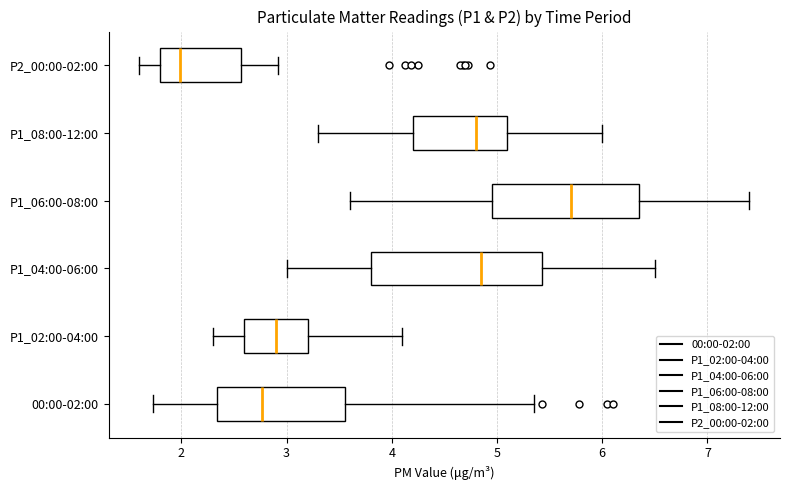

Reading bottom to top, transcribe this box plot: for each box, give where its median line is, the range the box spans, and where its two whiskers end, as read against the x-axis. The values are not printed on the chart, so give them approximately, as read against the axis.

00:00-02:00: median 2.8, box 2.3 to 3.6, whiskers 1.7 to 5.4
P1_02:00-04:00: median 2.9, box 2.6 to 3.2, whiskers 2.3 to 4.1
P1_04:00-06:00: median 4.9, box 3.8 to 5.4, whiskers 3.0 to 6.5
P1_06:00-08:00: median 5.7, box 5.0 to 6.4, whiskers 3.6 to 7.4
P1_08:00-12:00: median 4.8, box 4.2 to 5.1, whiskers 3.3 to 6.0
P2_00:00-02:00: median 2.0, box 1.8 to 2.6, whiskers 1.6 to 2.9